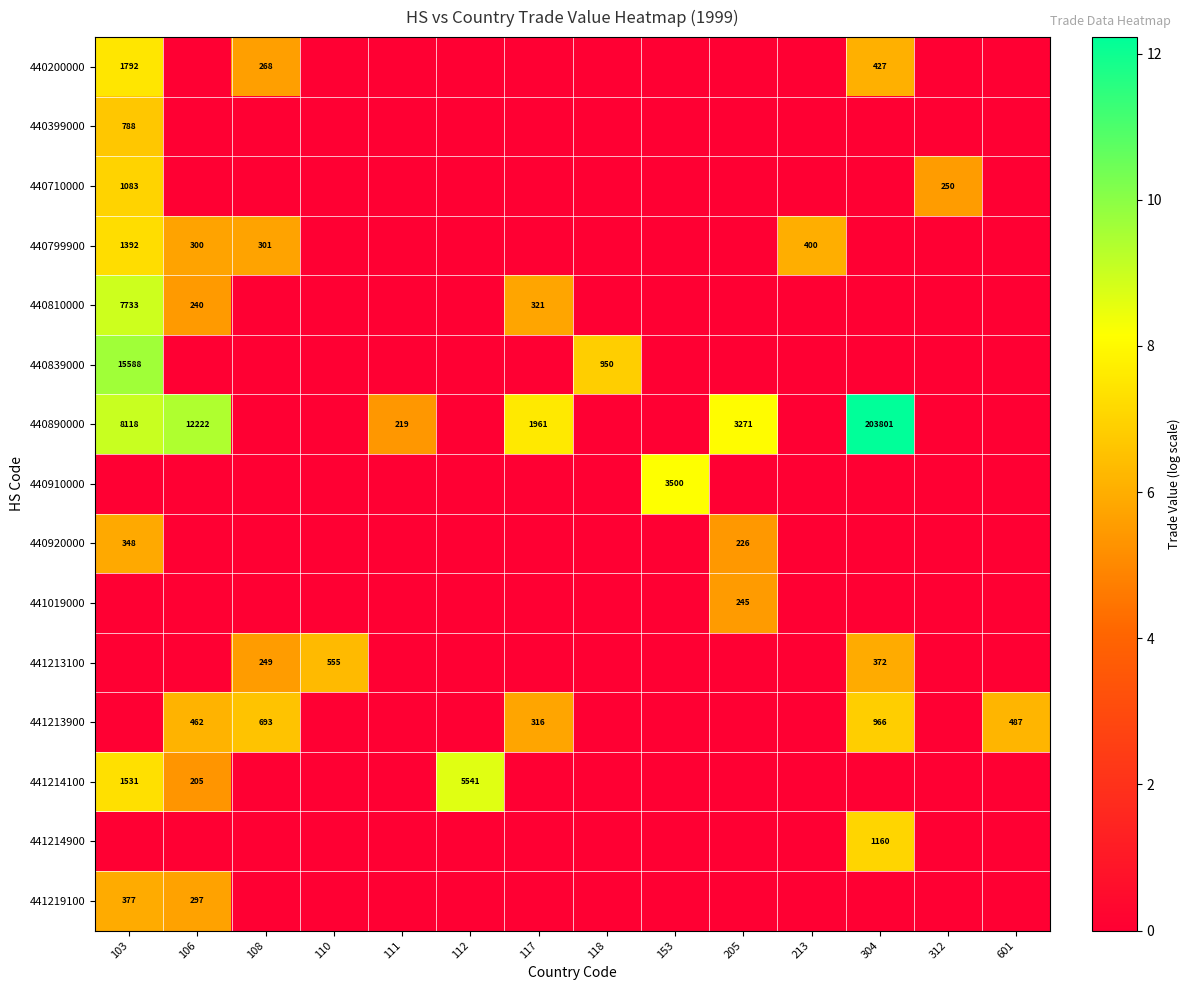

The value of 440890000 at 106 is 2885. True or false?

False